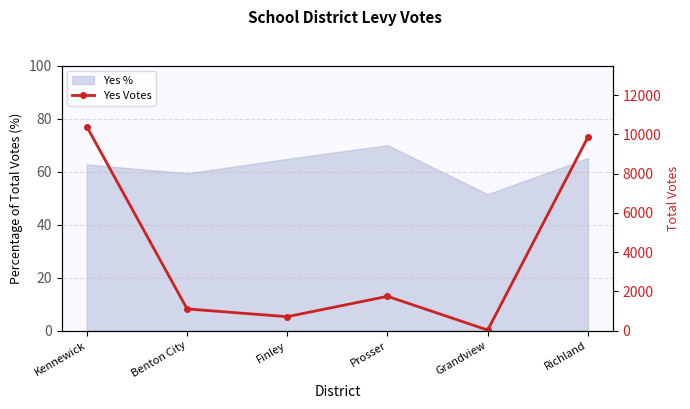

True or false: the data shows 1111 at Benton City.

True